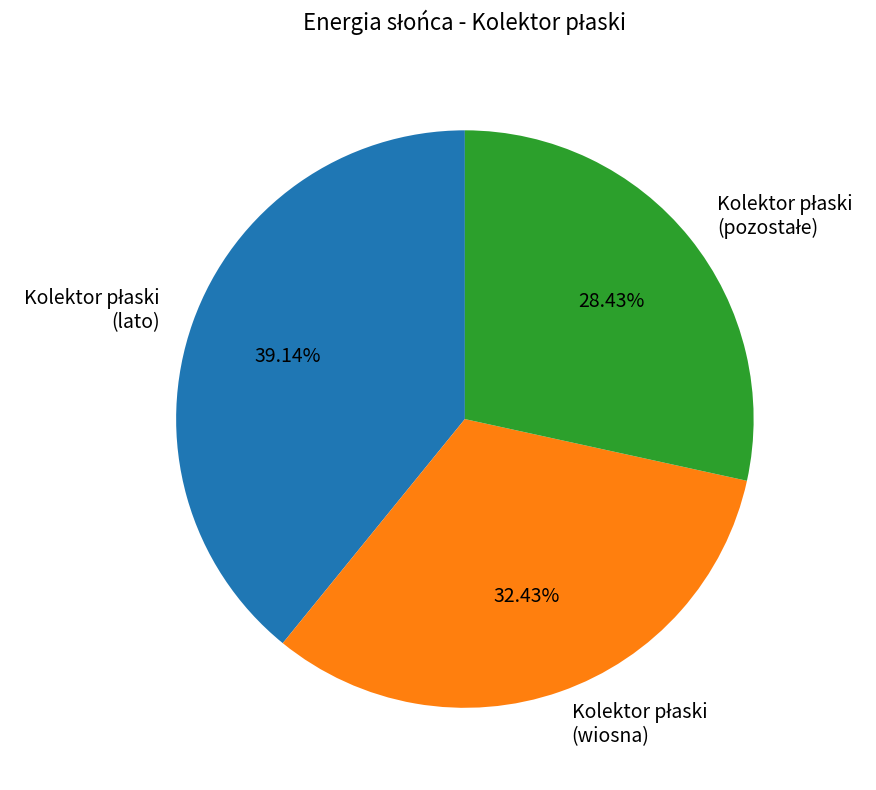

Does any single category account for the majority?

No